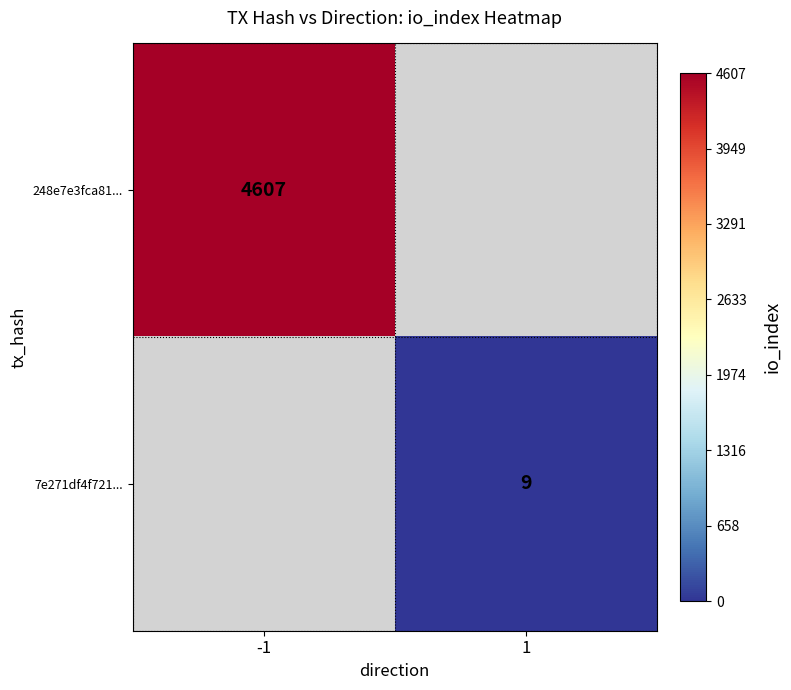

True or false: 7e271df4f721... has a value of 4 at 1.

False